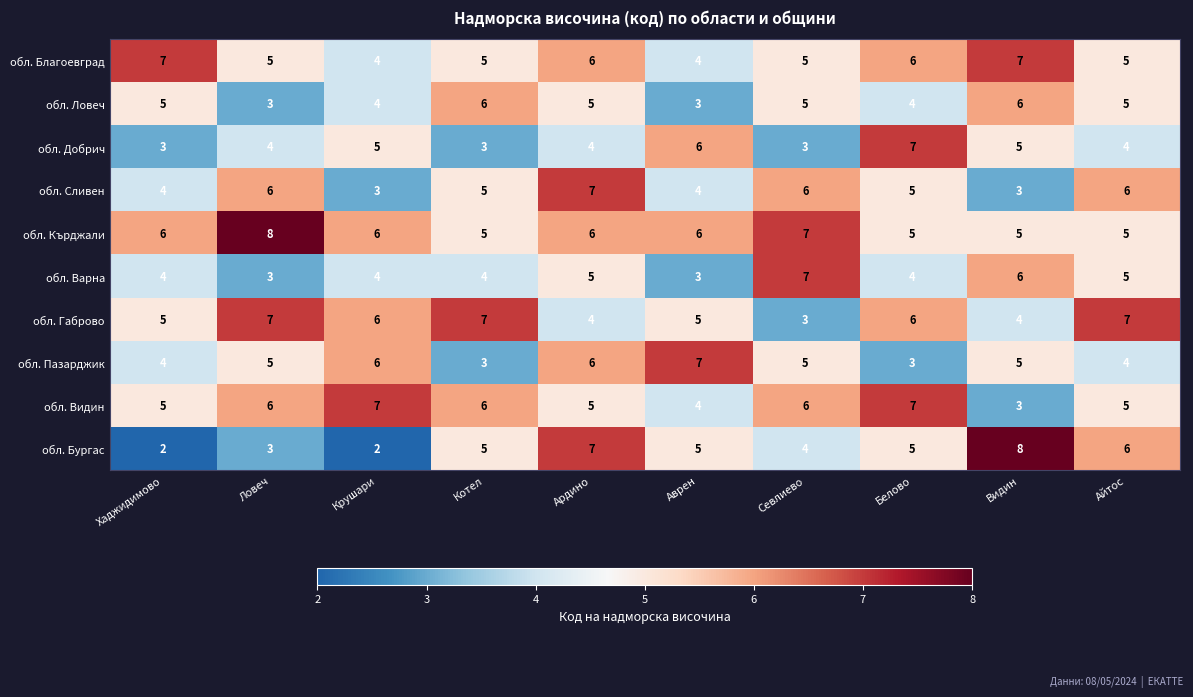

What is the approximate value of обл. Кърджали at Крушари?

6